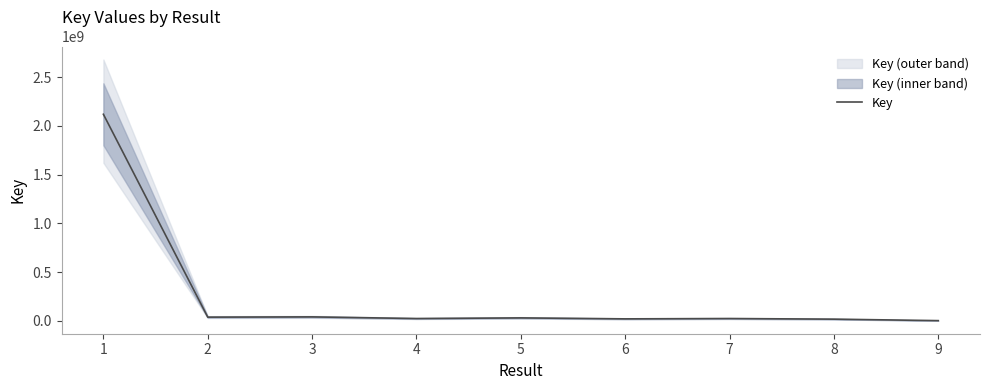

What is the approximate value at 6, to the nearest 10?

19715720